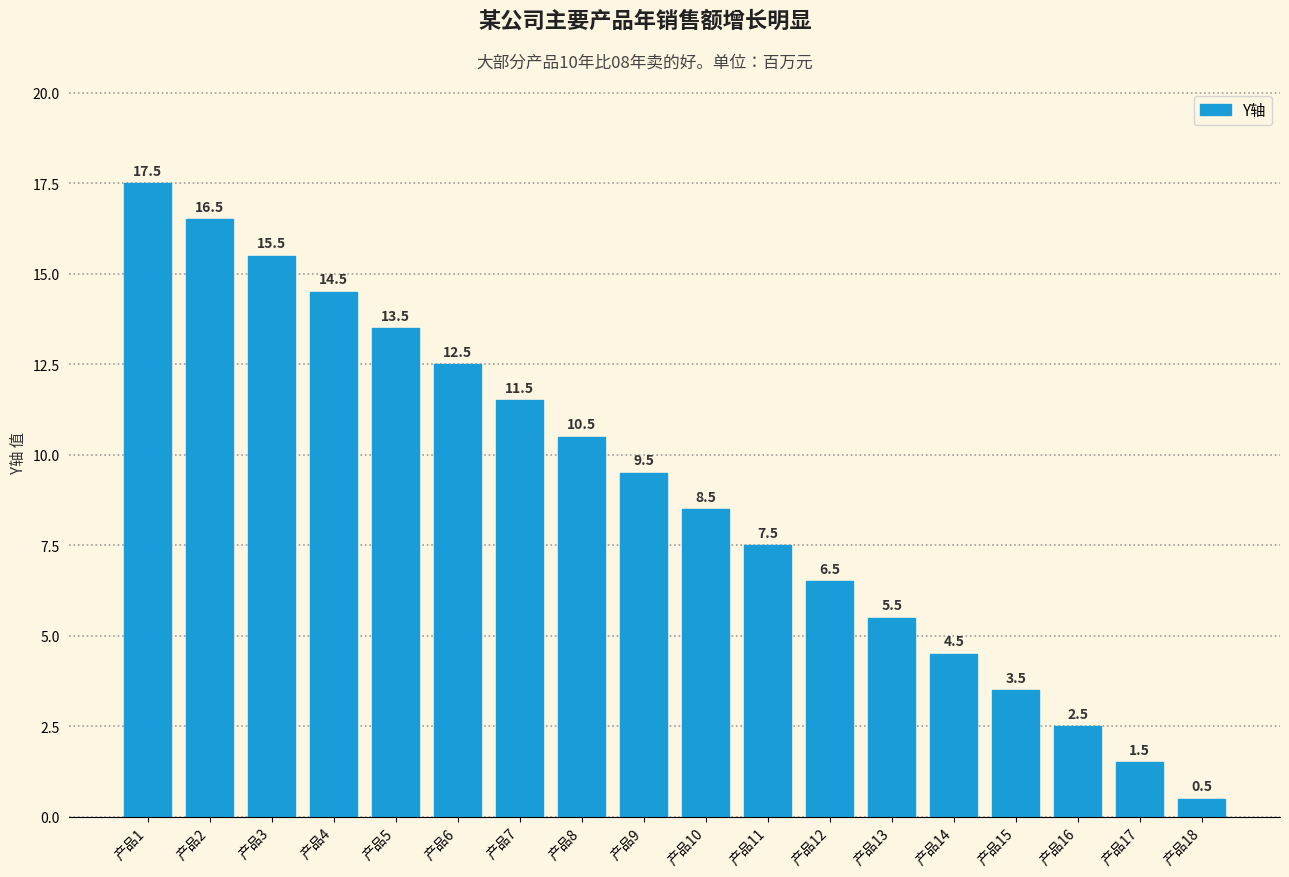

Reading left to right, extract all data points from this chart.

17.5	16.5	15.5	14.5	13.5	12.5	11.5	10.5	9.5	8.5	7.5	6.5	5.5	4.5	3.5	2.5	1.5	0.5